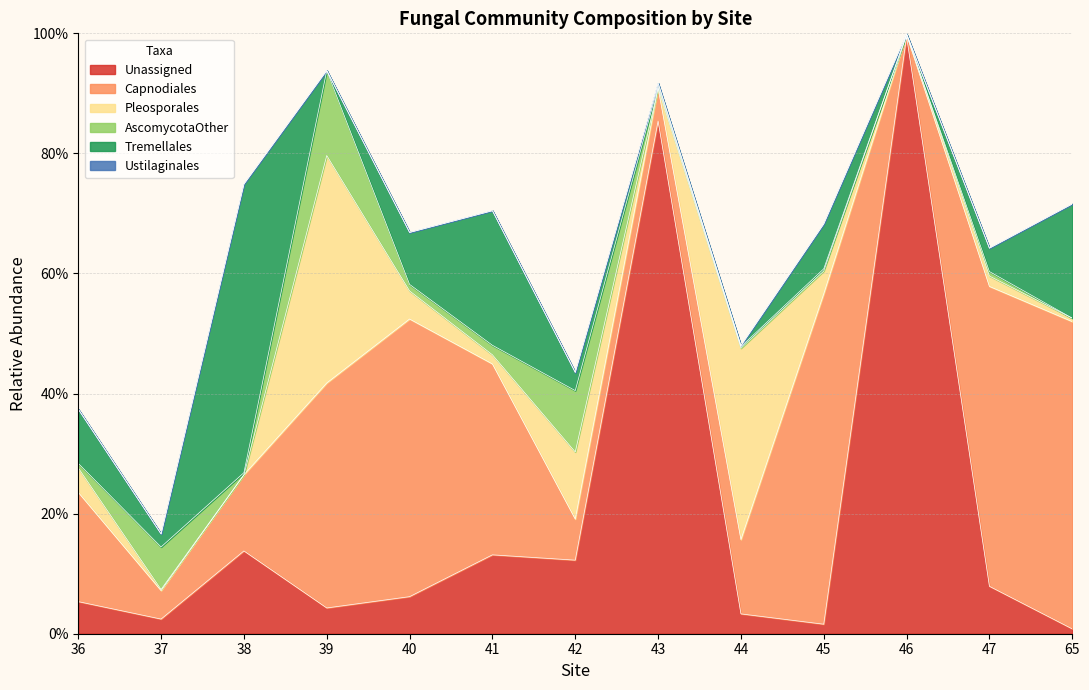

Between 65 and 36, which is larger?

36